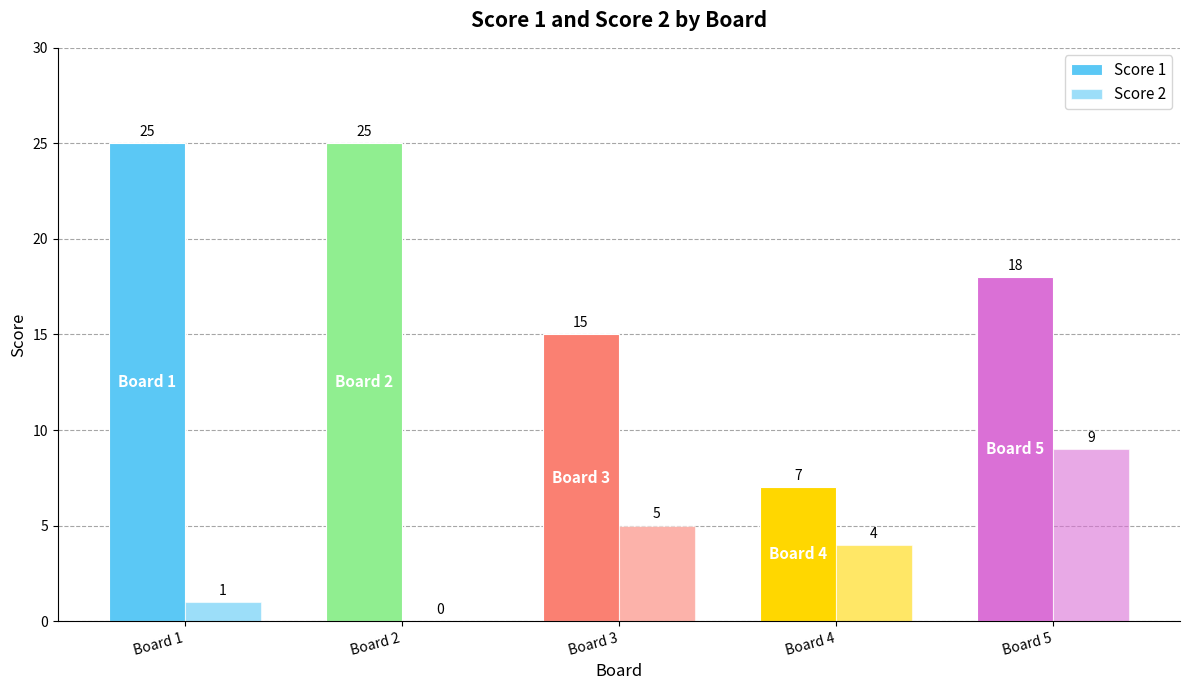

Which has a higher value, Board 5 or Board 4?

Board 5